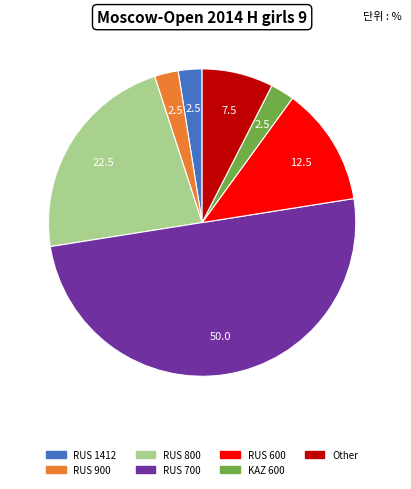

Is Other the majority of the pie?

No